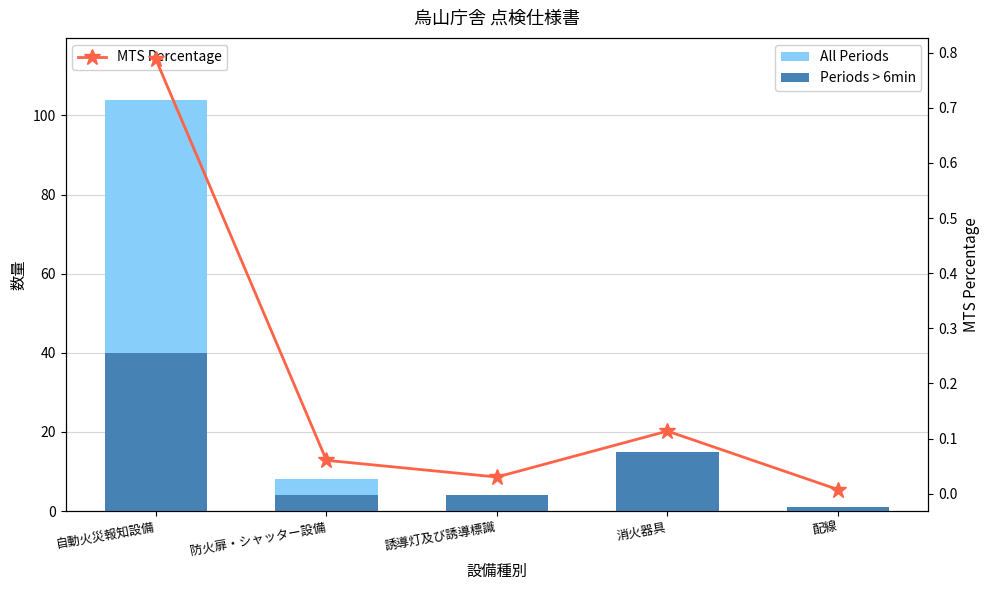

Where is Periods > 6min nearest to the value 20?

消火器具